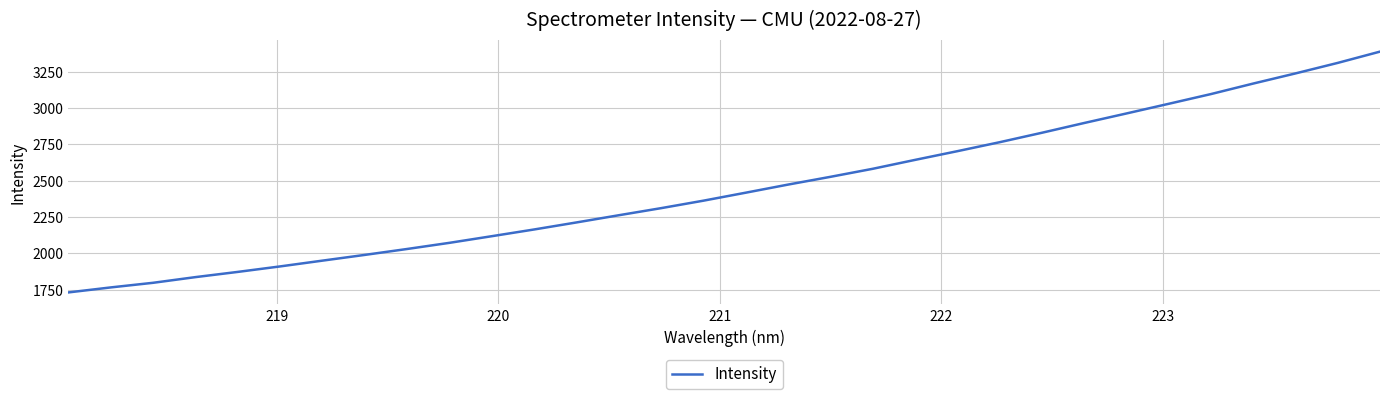

What is the difference between the maximum and minimum values?

1655.8